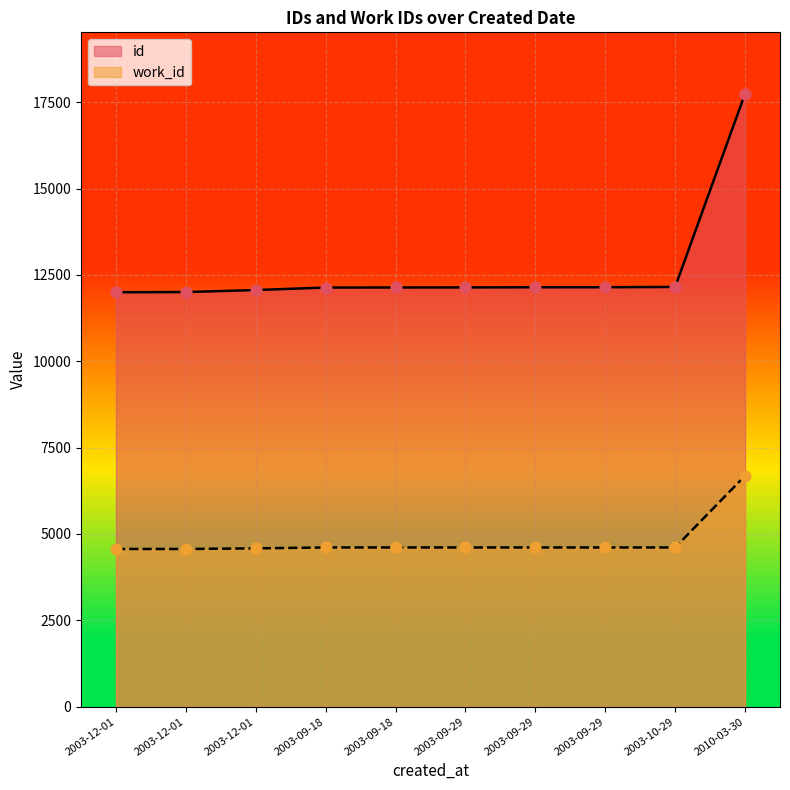

Is the value of work_id at 2010-03-30 greater than the value of id at 2003-12-01?

No